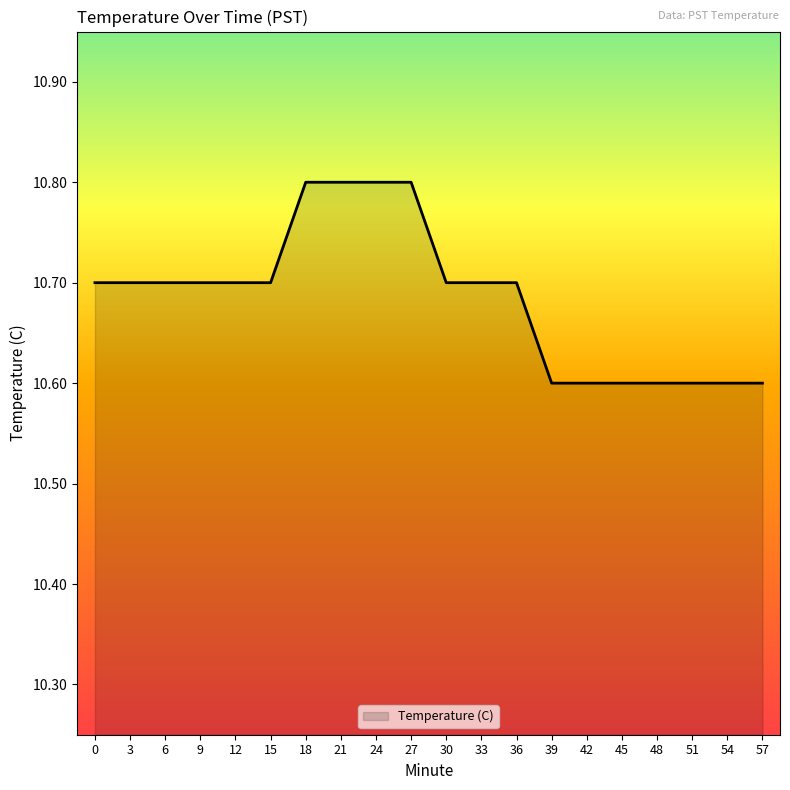

The value at 9 is 10.7. True or false?

True